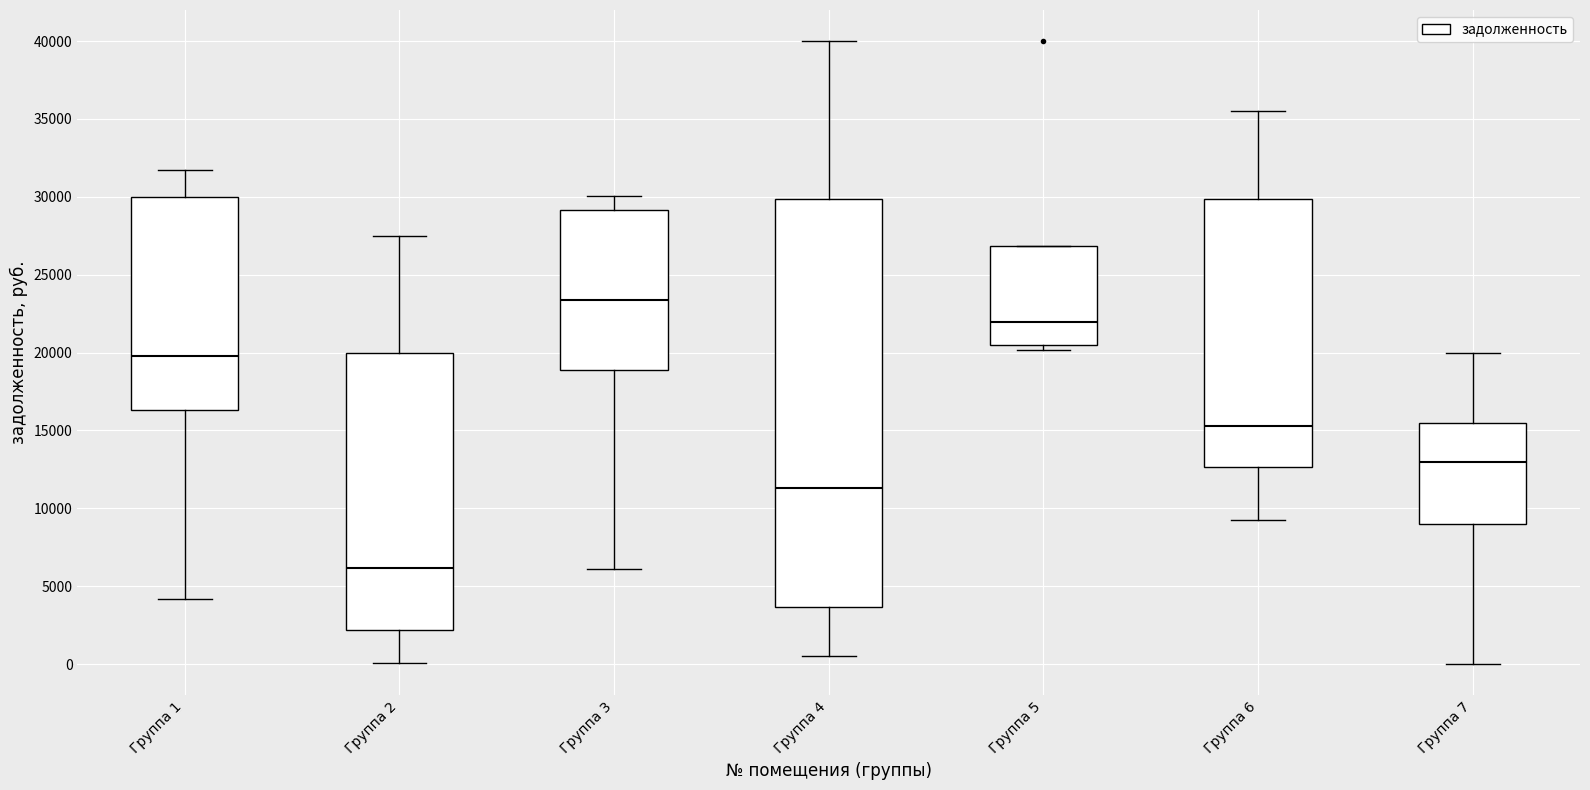

Where is the lower edge of the box for Группа 5 on the y-axis? The values are not printed on the chart, so give them approximately, as read against the axis.

20500